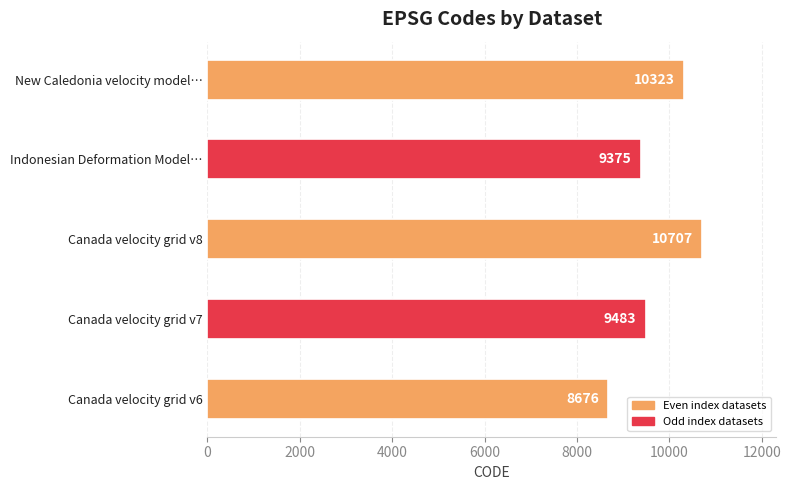

Which label corresponds to the largest value in the chart?

Canada velocity grid v8